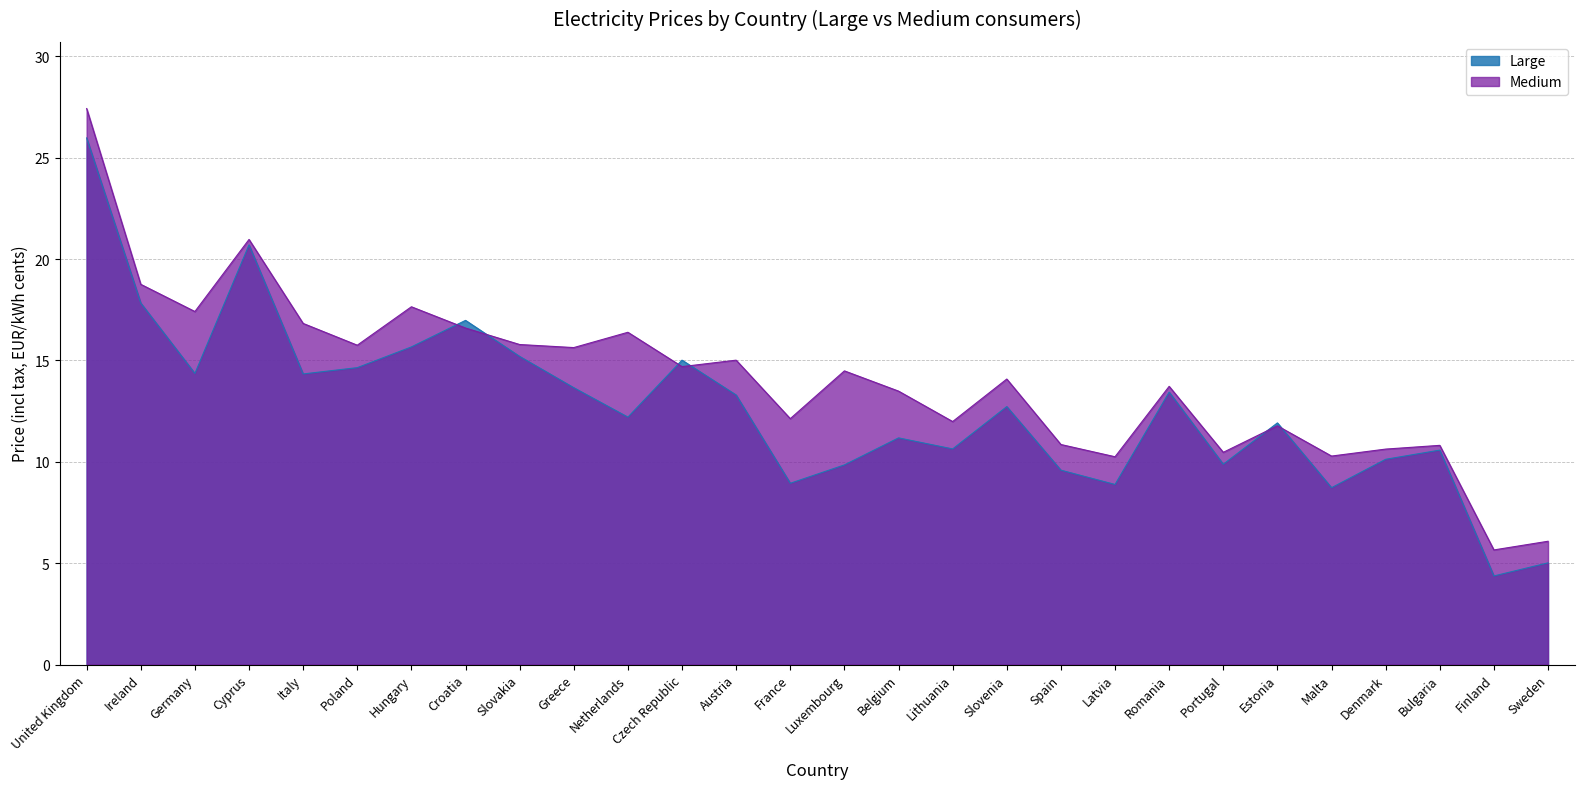

List the series in order of their peak value, highest first.

Medium, Large